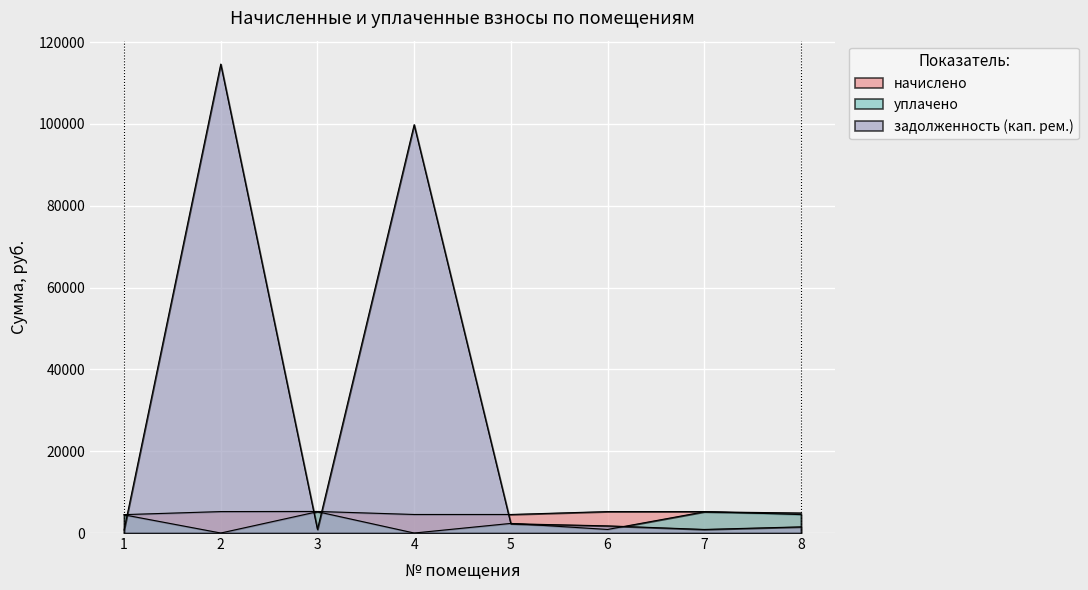

Reading left to right, list all the values displayed in this chart.

начислено: 4499.5	5242.3	5273.2	4534.1	4534.1	5242.3	5242.3	4499.5
уплачено: 4448.7	0.0	5213.6	0.0	2352.8	873.7	5183.1	4893.3
задолженность (кап. рем.): 749.9	114638.3	878.9	99828.1	2269.7	1747.4	873.7	1504.7